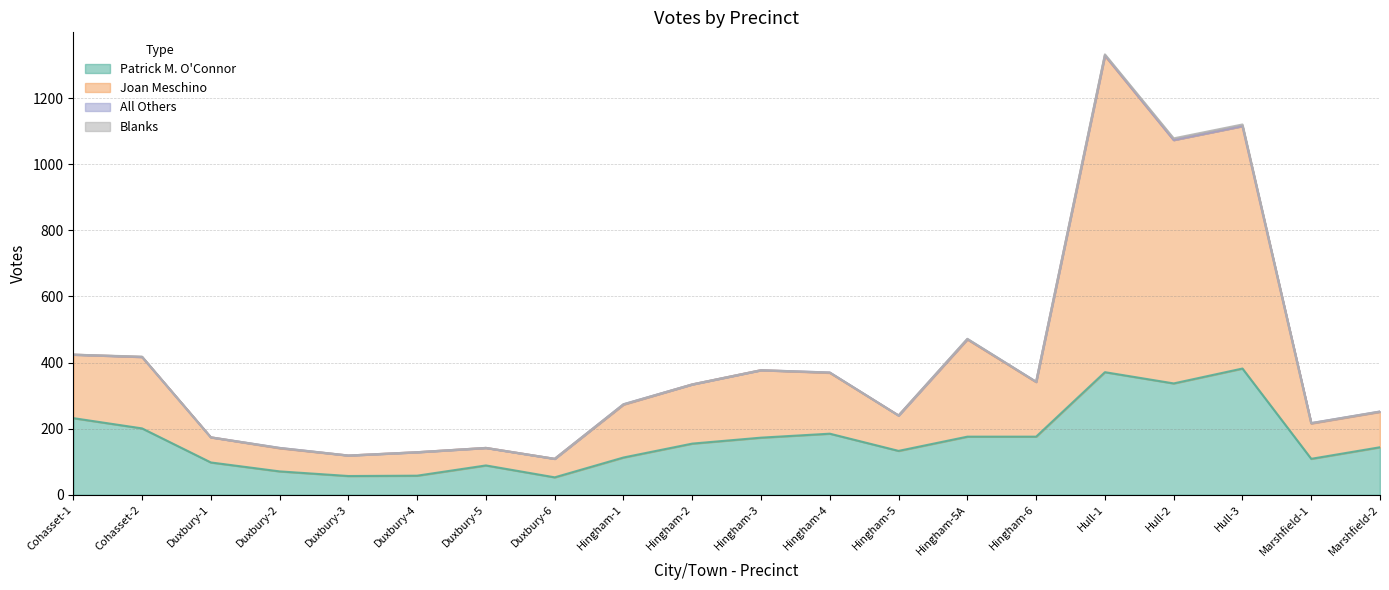

Does the chart display data point markers on the line(s)?

No